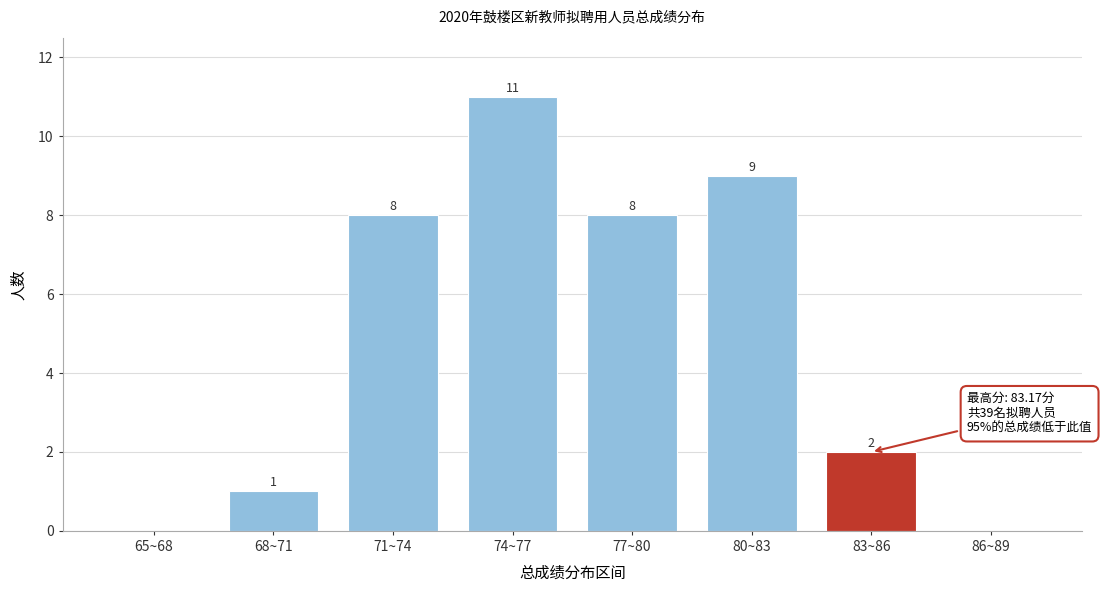

Reading left to right, extract all data points from this chart.

65~68=0	68~71=1	71~74=8	74~77=11	77~80=8	80~83=9	83~86=2	86~89=0